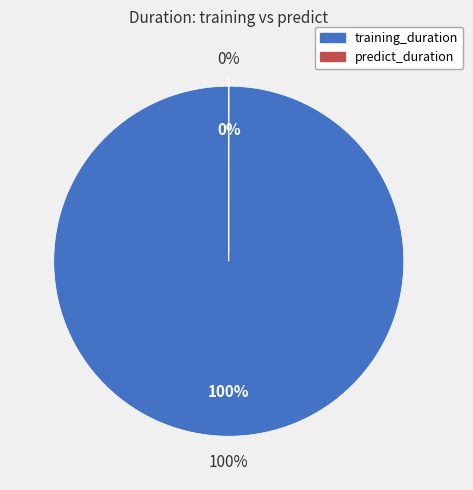

Which category accounts for the majority?

training_duration